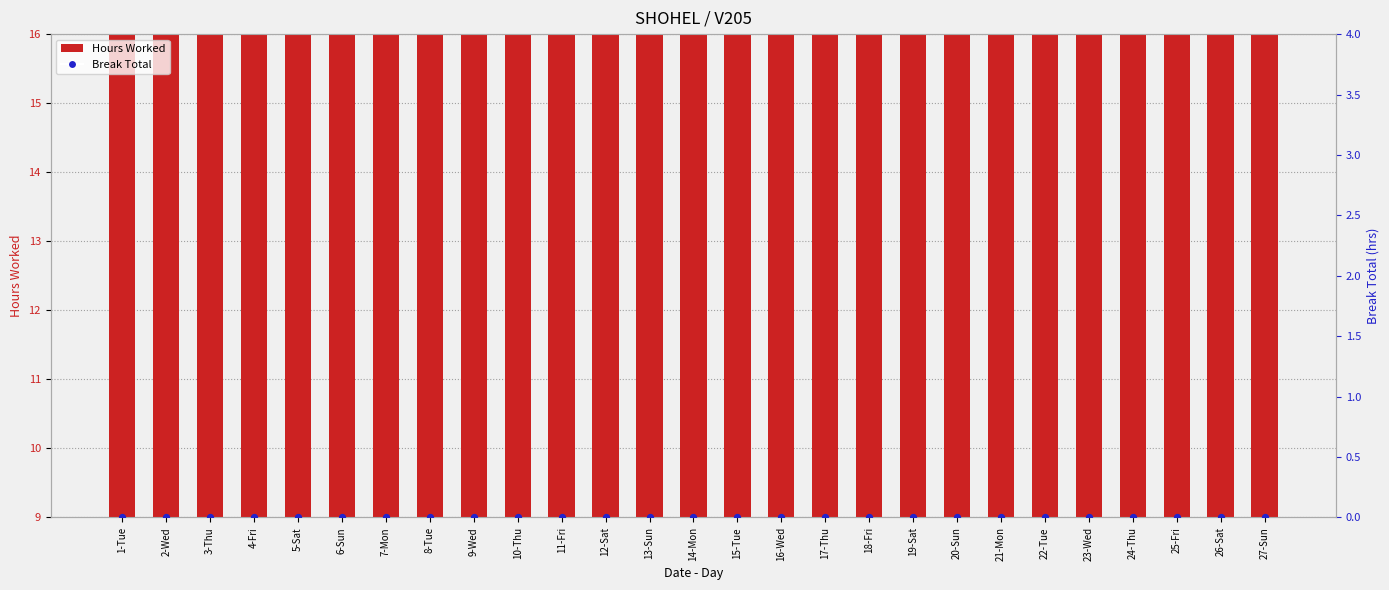

Which series has the widest spread of Y values?

Hours Worked